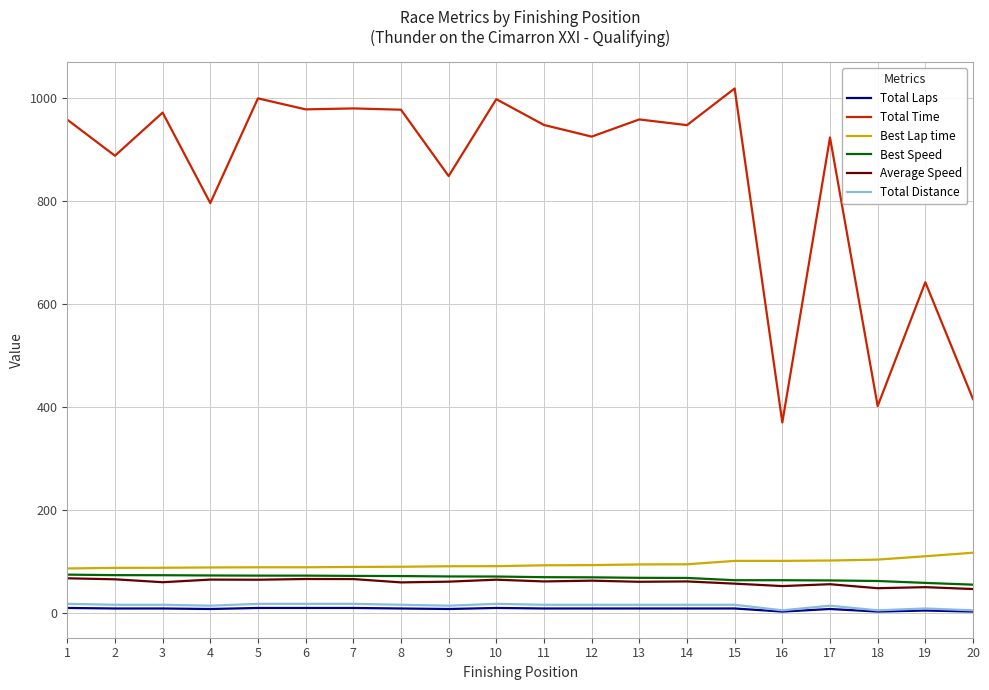

What is the approximate value of Total Laps at 19?

5.0